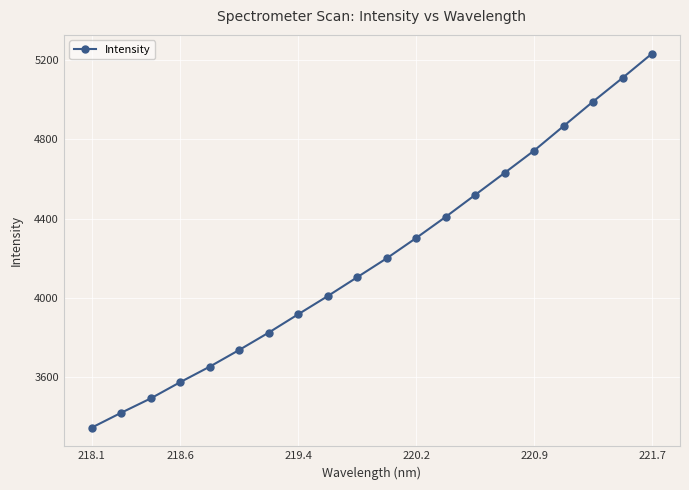

What is the smallest value displayed?

3344.4